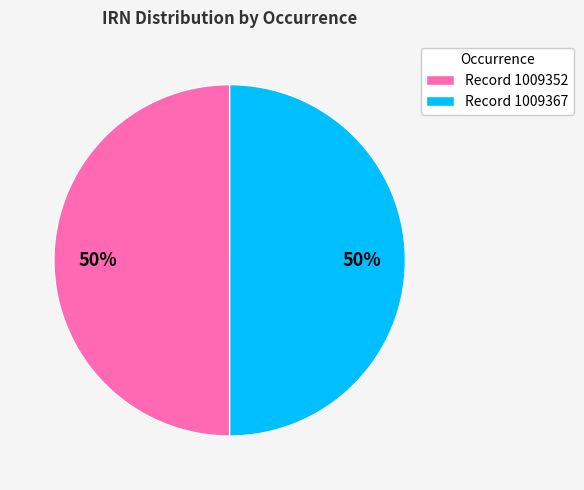

Is it true that Record 1009367 is 57% of the pie?

False